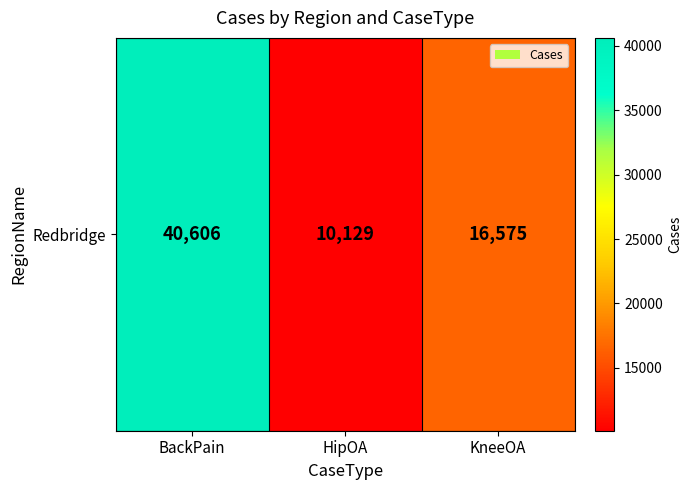

The chart shows a value of 17316 at BackPain. True or false?

False